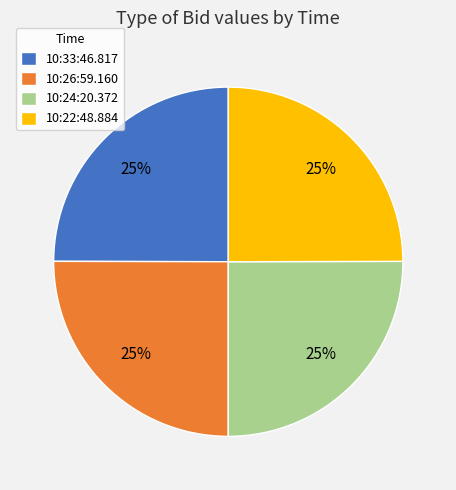

True or false: 10:22:48.884 accounts for 25% of the total.

True